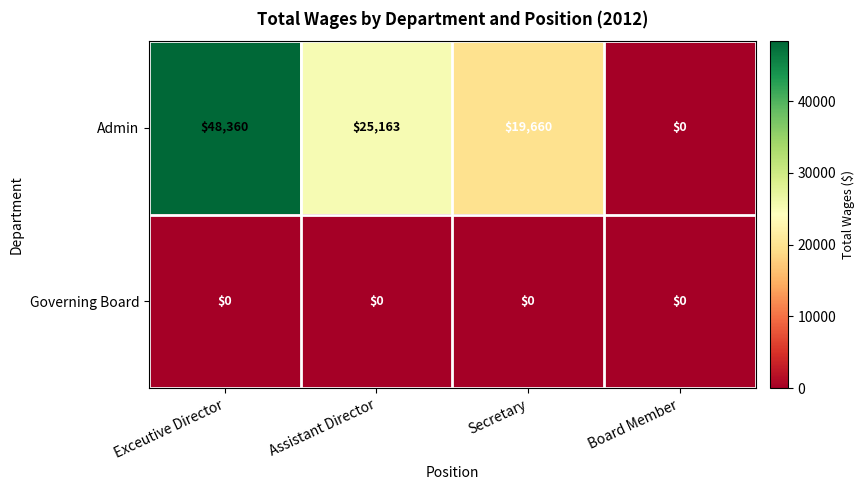

What is the spread (max minus min) of values at Exceutive Director?

48360